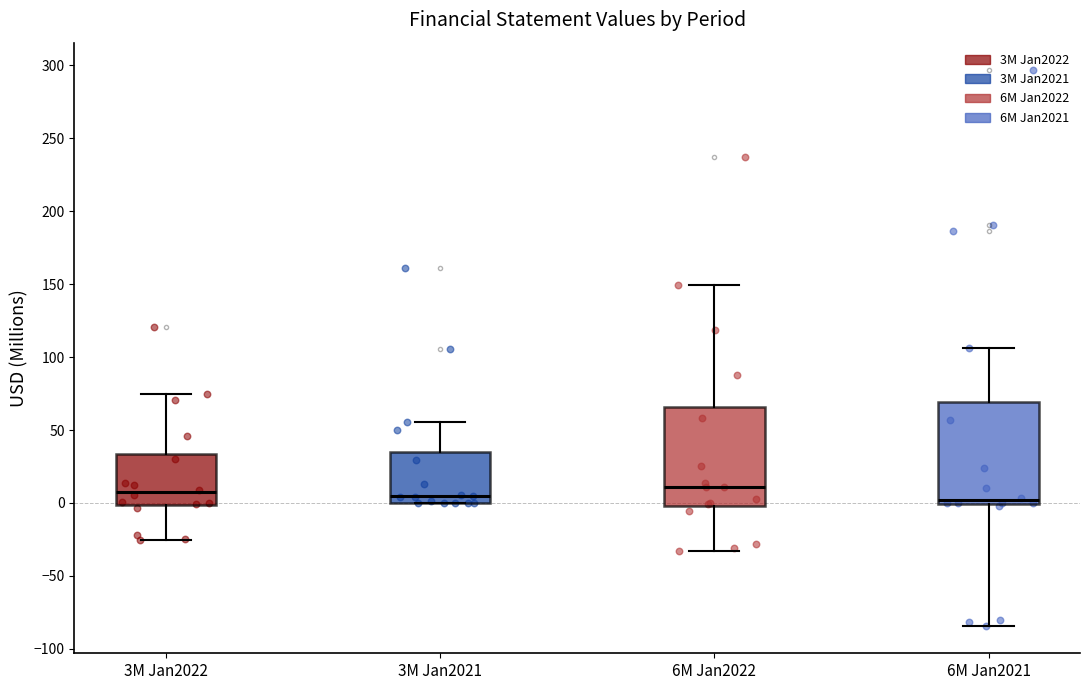

Where does the lower whisker of the box for 6M Jan2022 end on the y-axis? The values are not printed on the chart, so give them approximately, as read against the axis.

-35